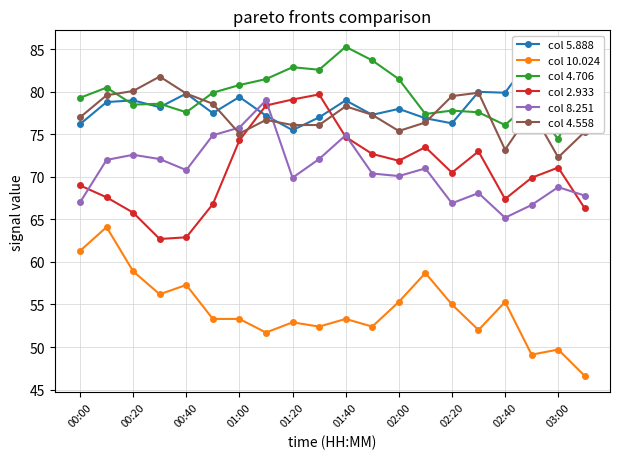

True or false: col 4.706 and col 4.558 intersect in this chart.

True